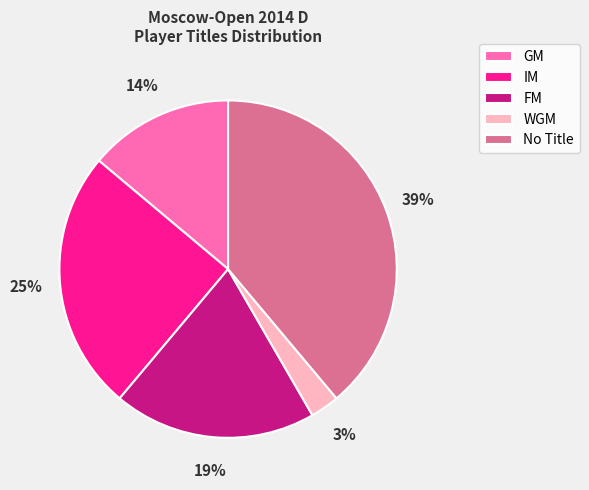

Approximately how many times larger is the value at FM compared to IM?

0.8